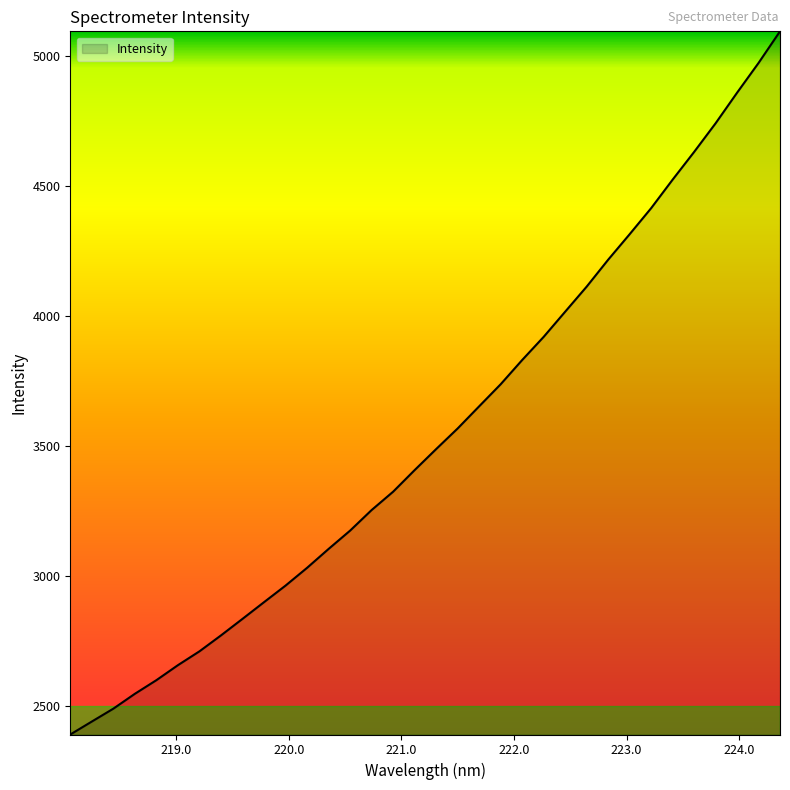

What is the smallest value displayed?

2390.8